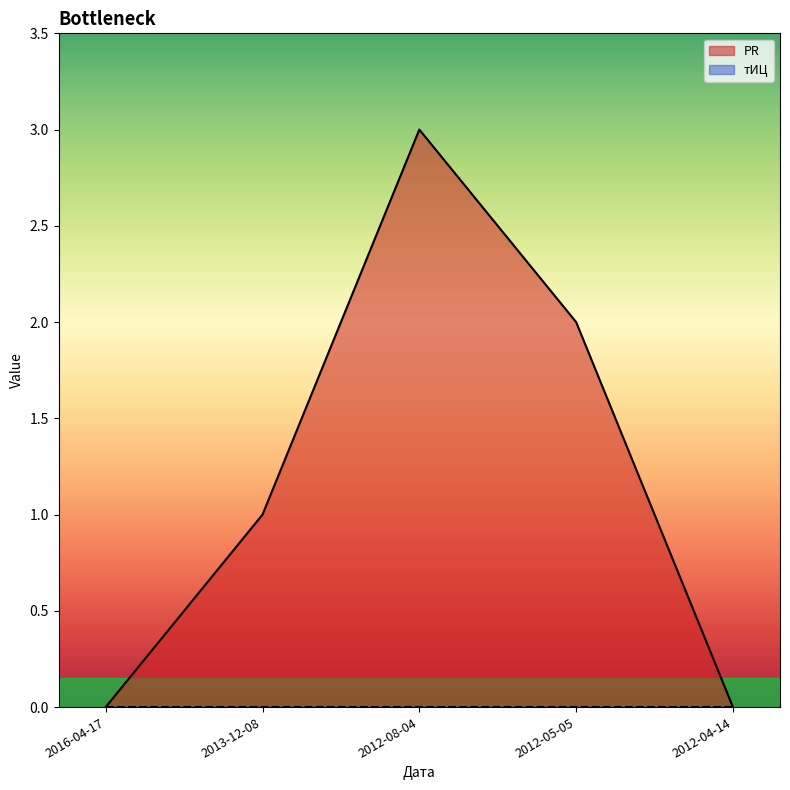

Between 2012-05-05 and 2012-04-14, which is larger?

2012-05-05